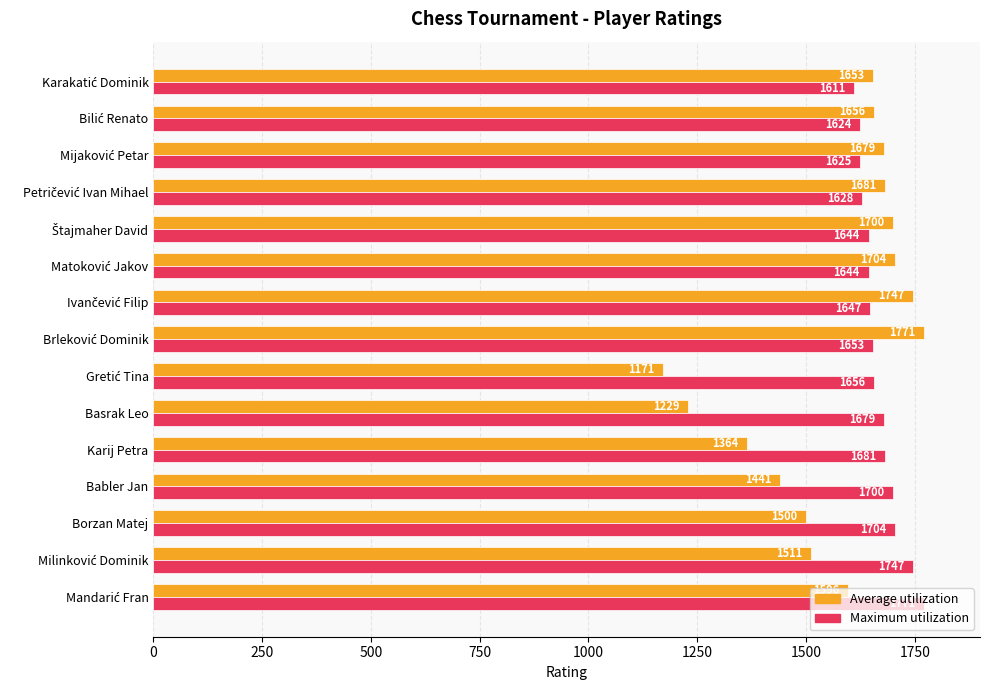

What are all the series names shown in the legend?

Average utilization, Maximum utilization